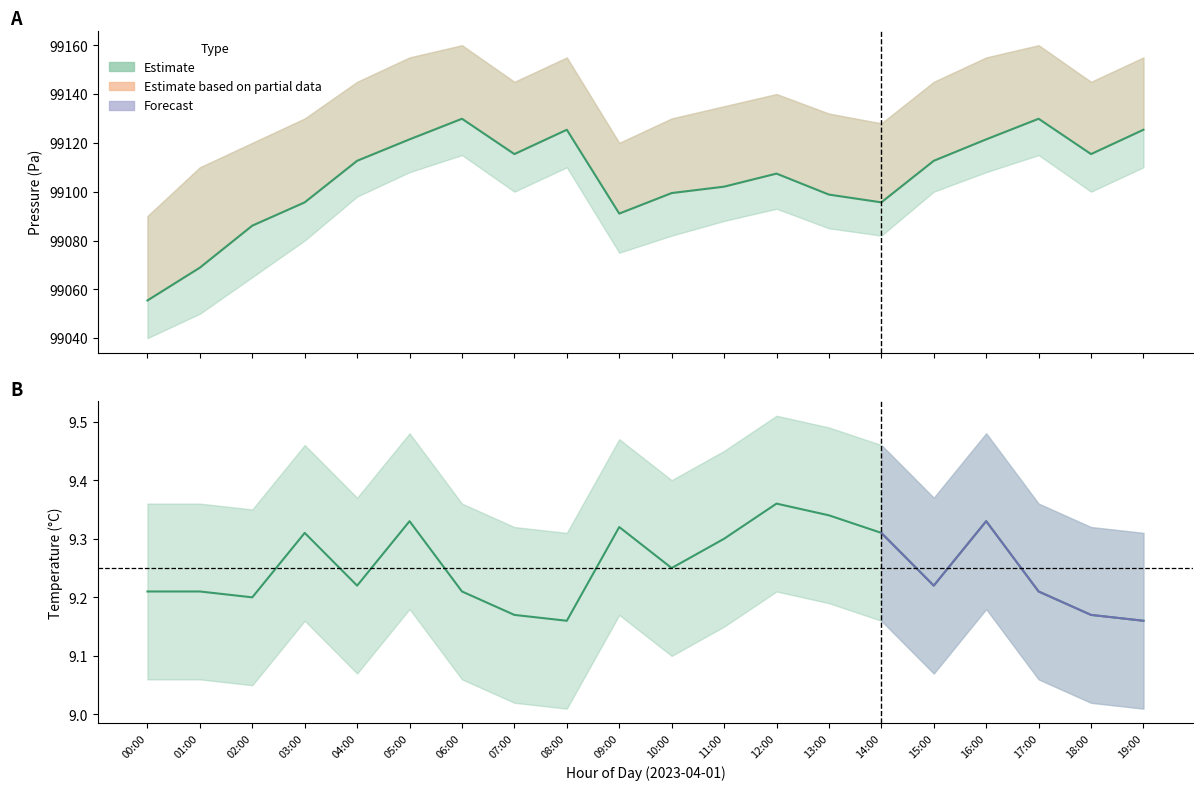

True or false: pressure has a value of 43227.5 at 15:00.

False